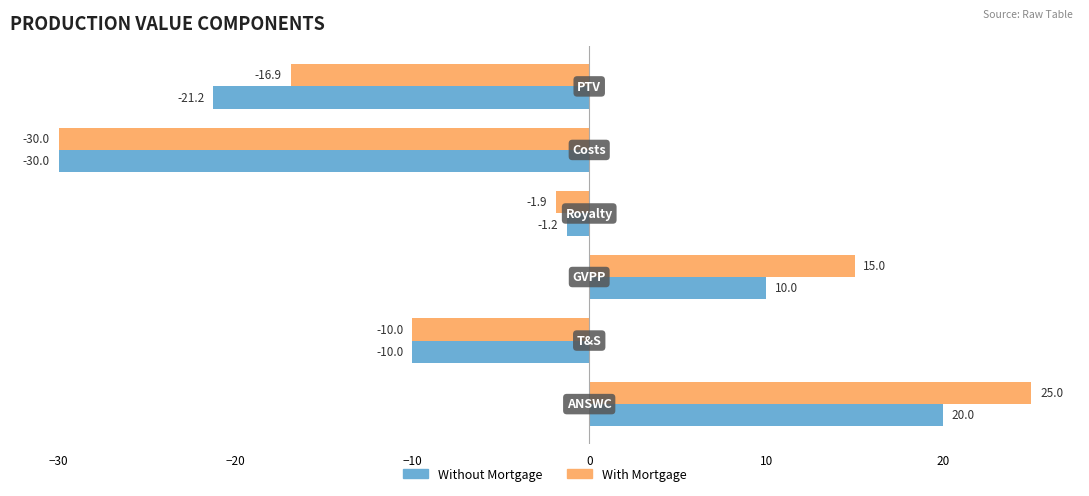

Rank the series by their maximum value, from lowest to highest.

Without Mortgage, With Mortgage